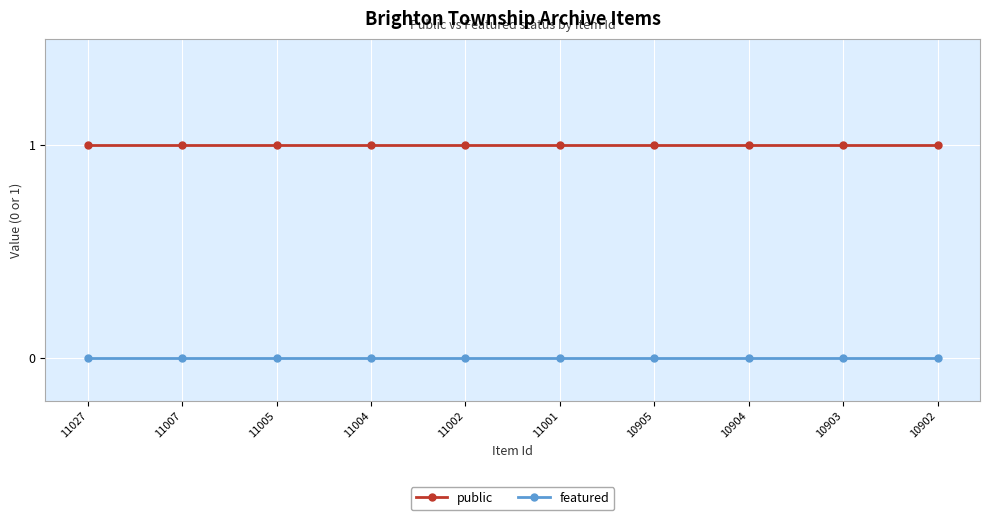

Rank the series at 11002 from highest to lowest value.

public, featured